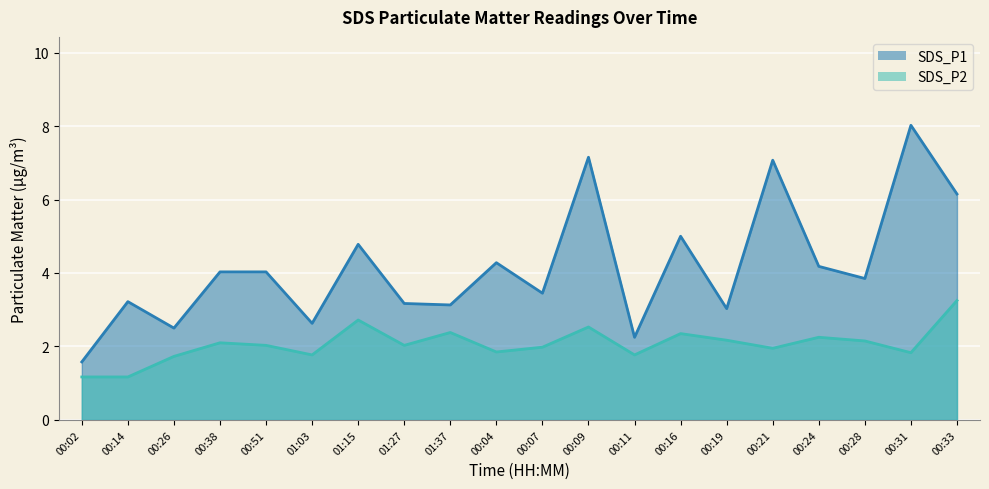

How many lines are shown in the chart?

2